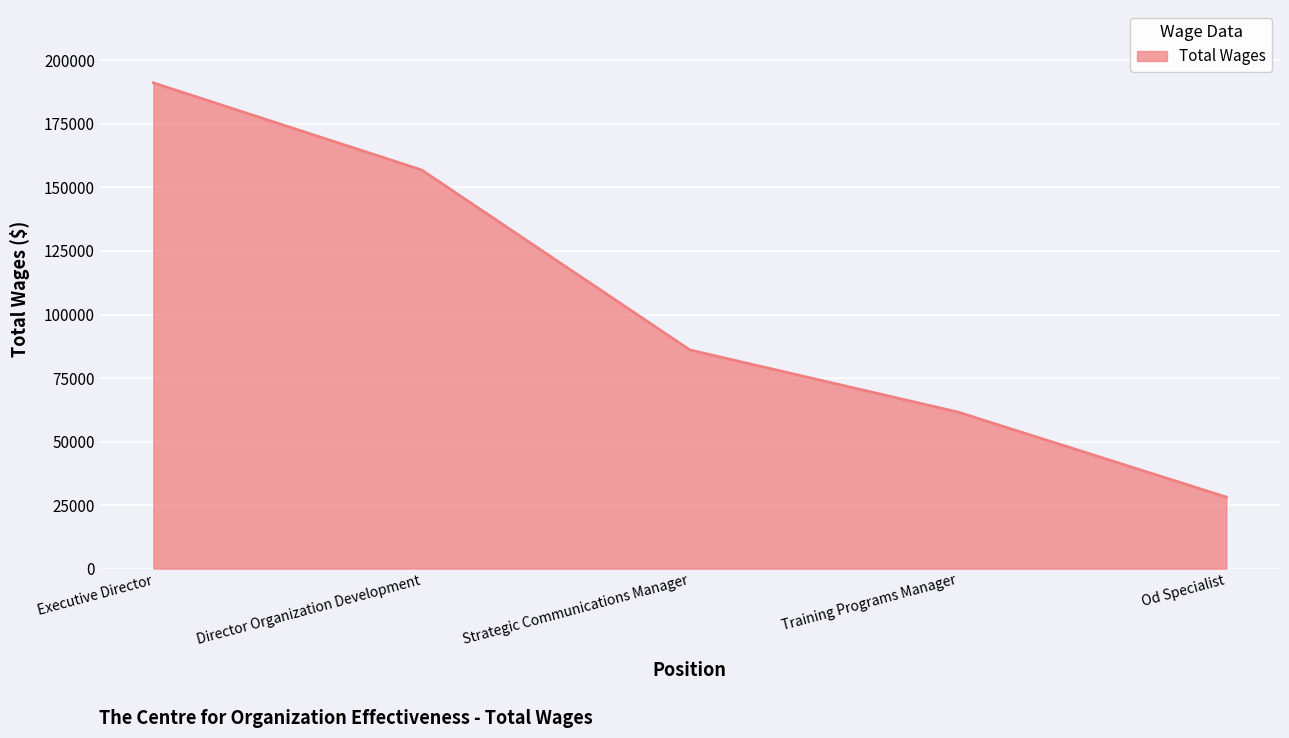

Approximately how many times larger is the value at Director Organization Development compared to Training Programs Manager?

2.5